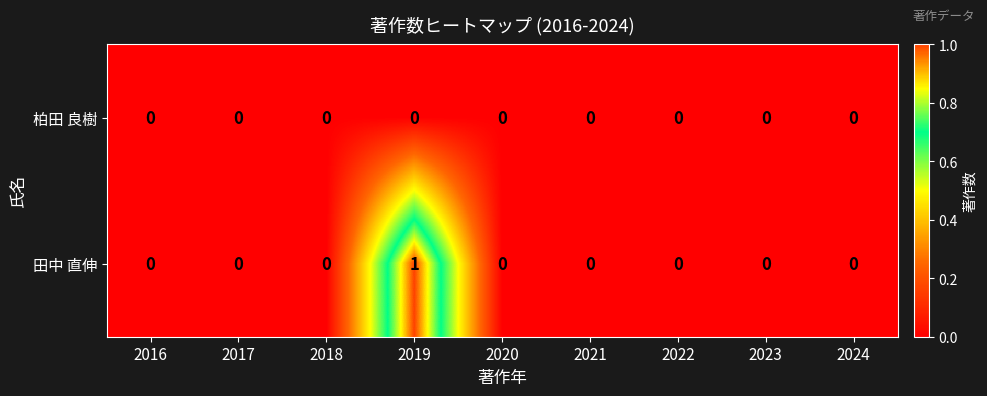

Which series has the widest spread of values?

田中 直伸